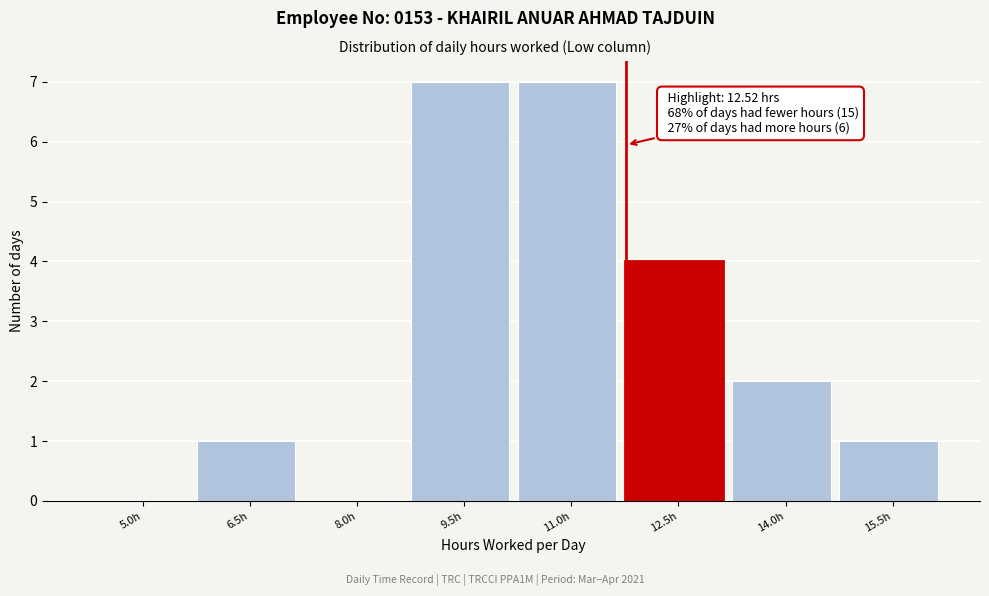

Reading left to right, transcribe all the data shown in this chart.

5.0h=0	6.5h=1	8.0h=0	9.5h=7	11.0h=7	12.5h=4	14.0h=2	15.5h=1